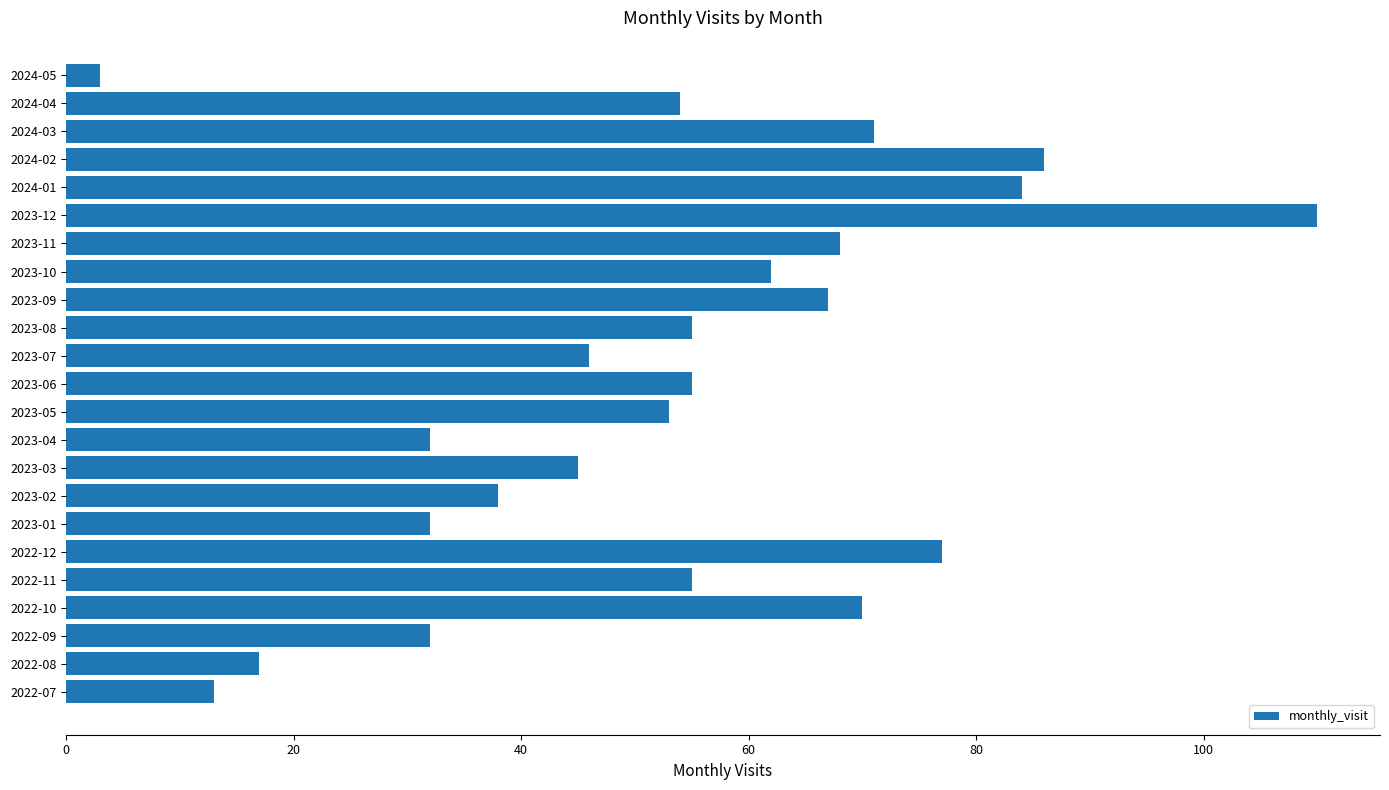

How many bars are there in total?

23